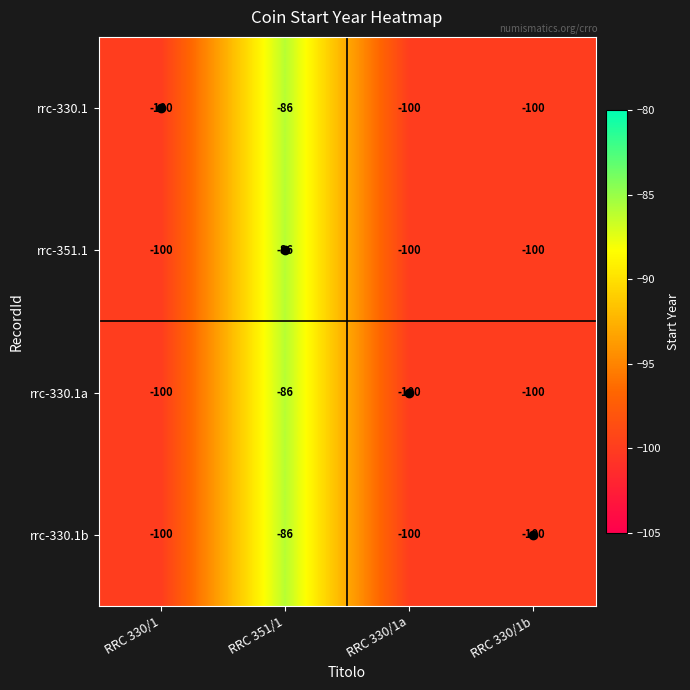

What is the sum of the rrc-330.1a values at RRC 330/1b and RRC 330/1a?

-200